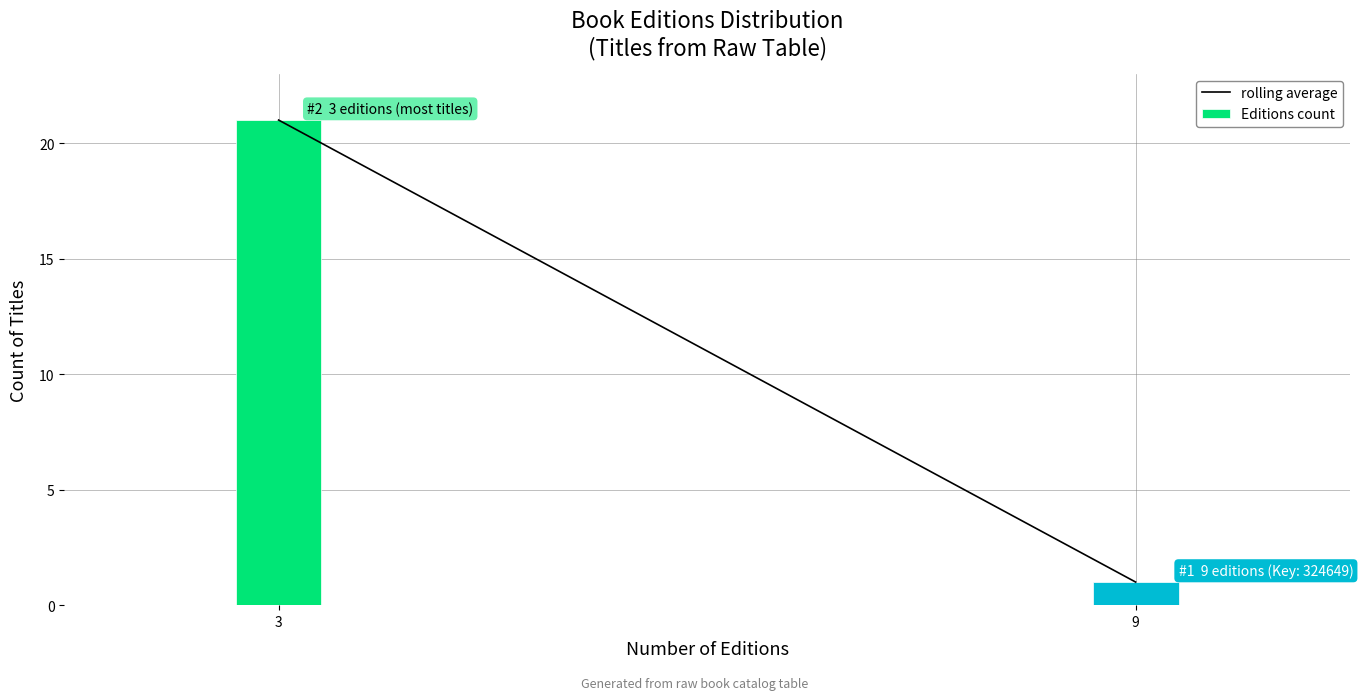

Reading left to right, transcribe all the data shown in this chart.

21	1